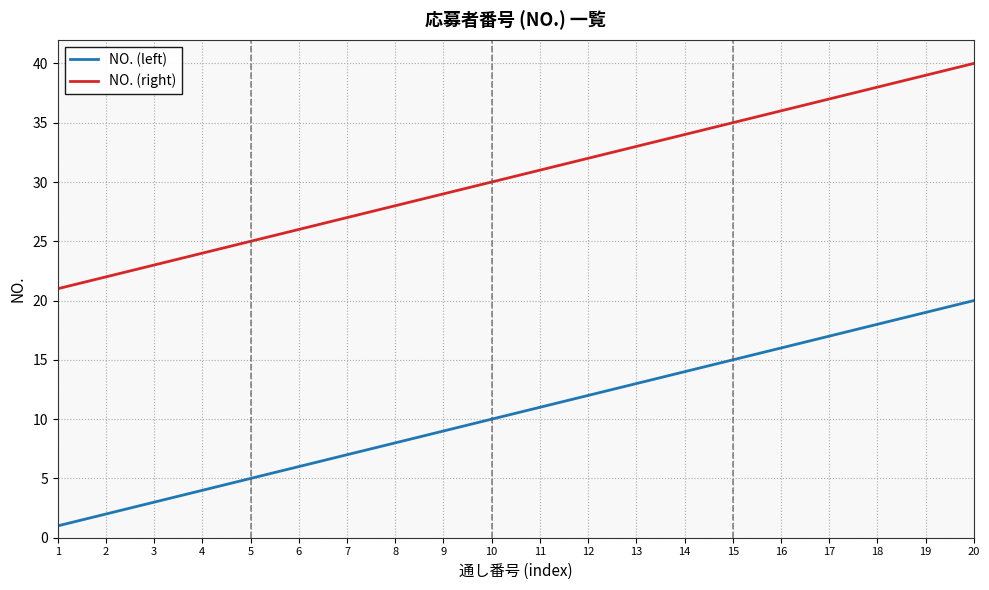

What is the minimum value for NO. (right)?

21